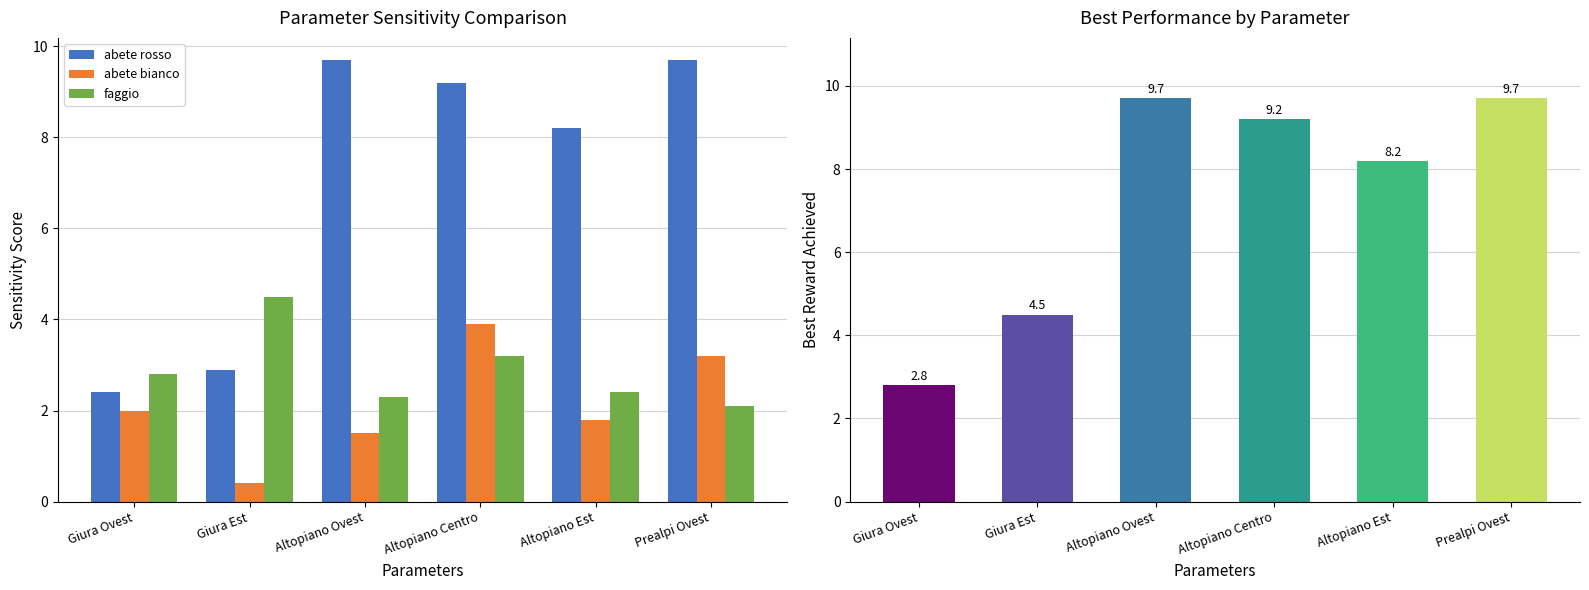

Are the bars horizontal?

No